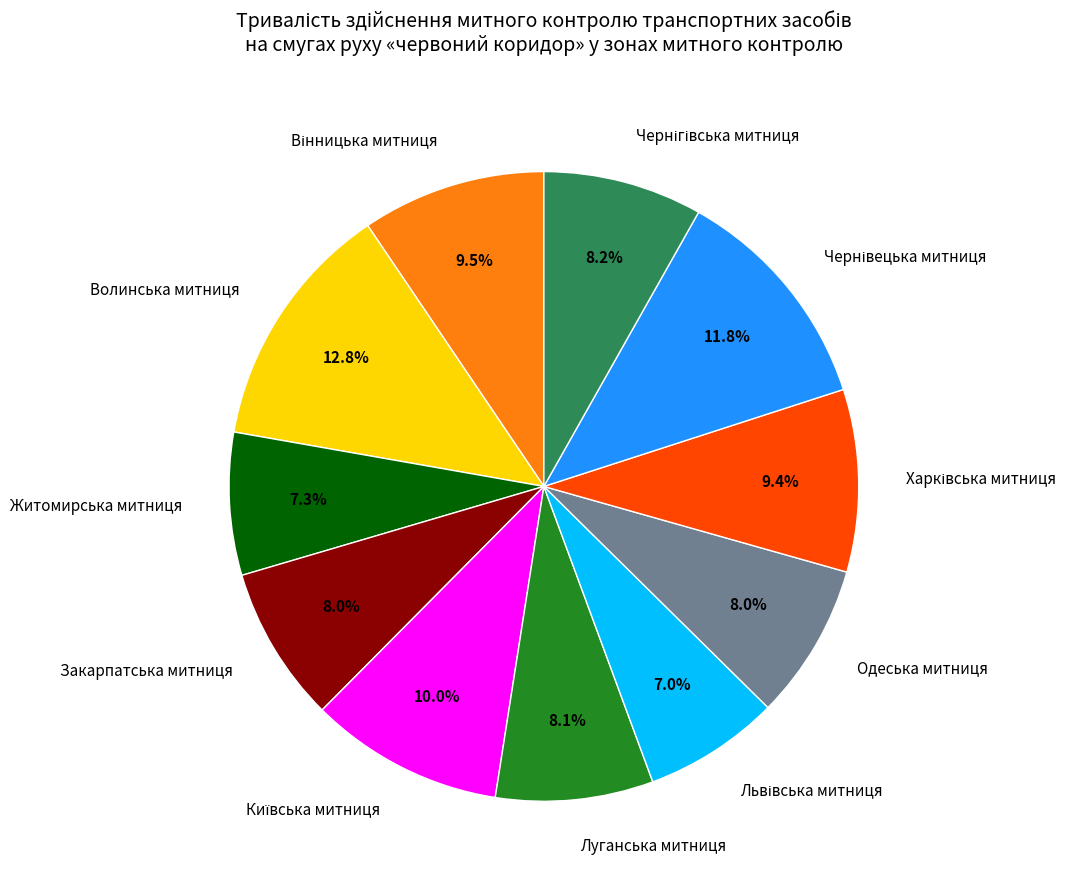

How many segments does this pie chart have?

11